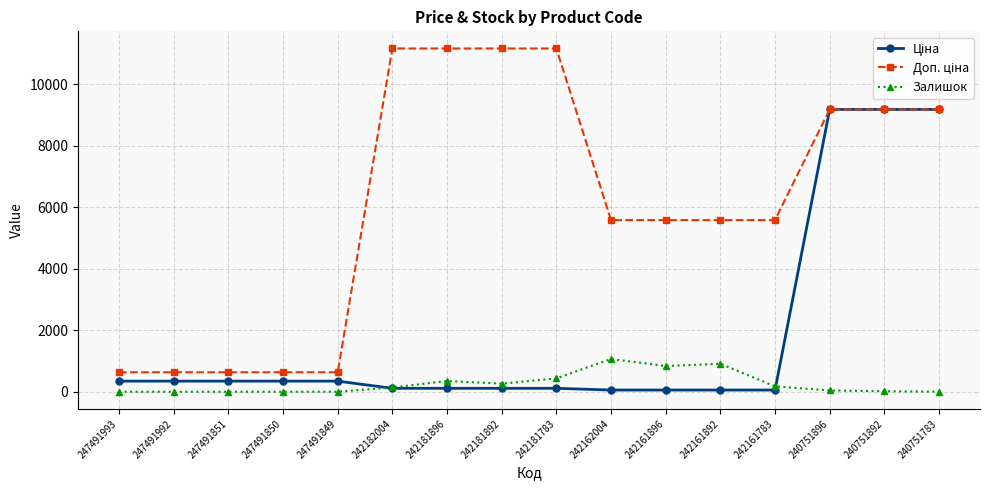

What is the spread (max minus min) of values at 247491850?

634.0